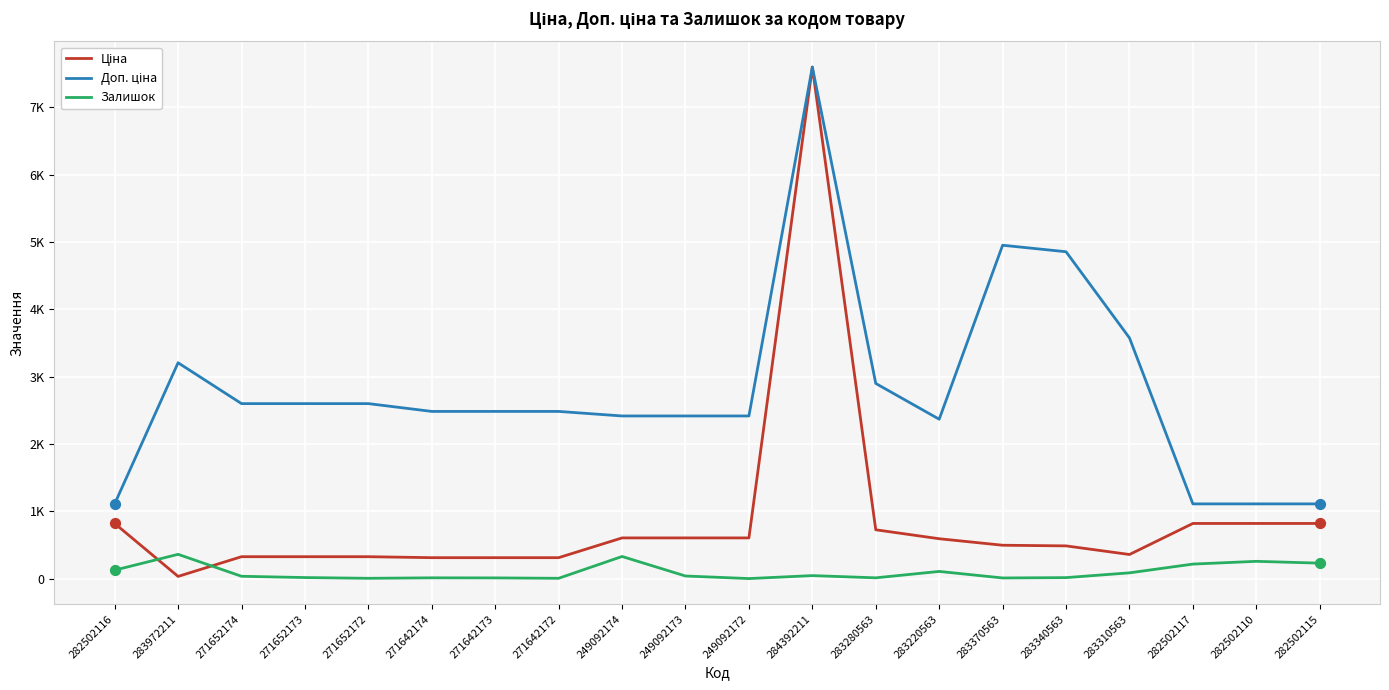

Which series has the largest total across all categories?

Доп. ціна